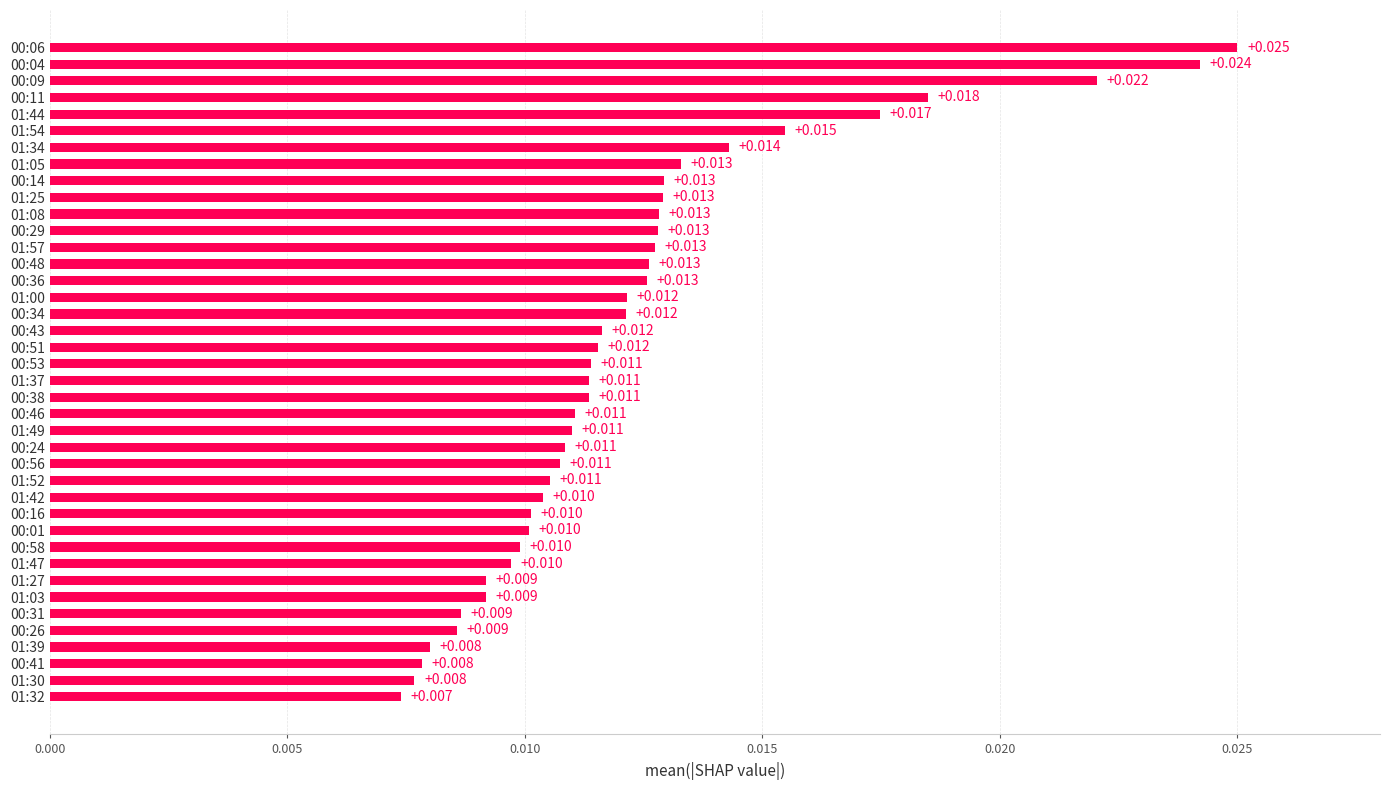

Are the bars horizontal?

Yes